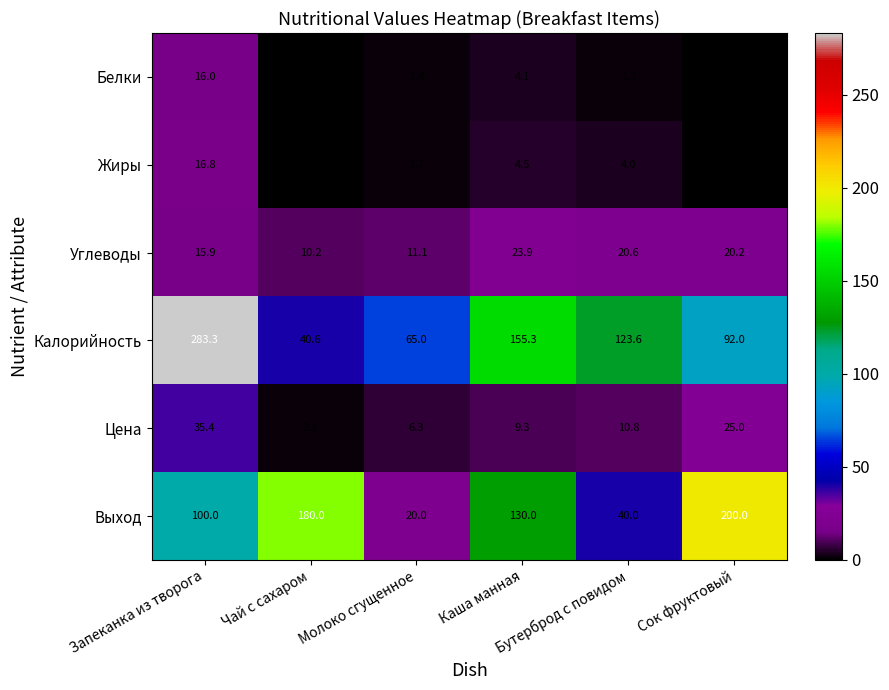

Which series has the largest range (max minus min)?

Калорийность